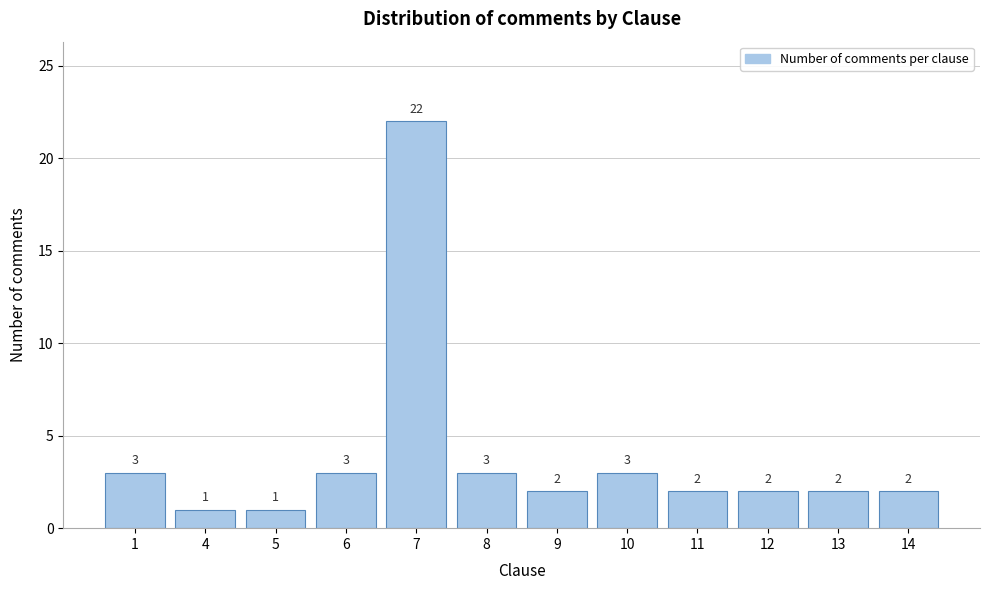

Reading left to right, extract all data points from this chart.

3	1	1	3	22	3	2	3	2	2	2	2